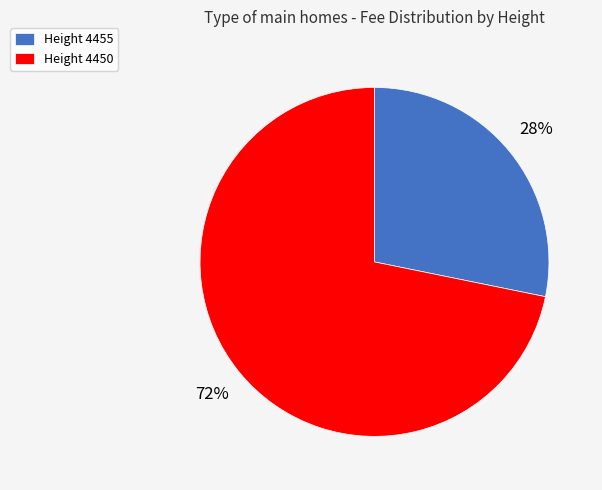

How many slices are in this pie chart?

2